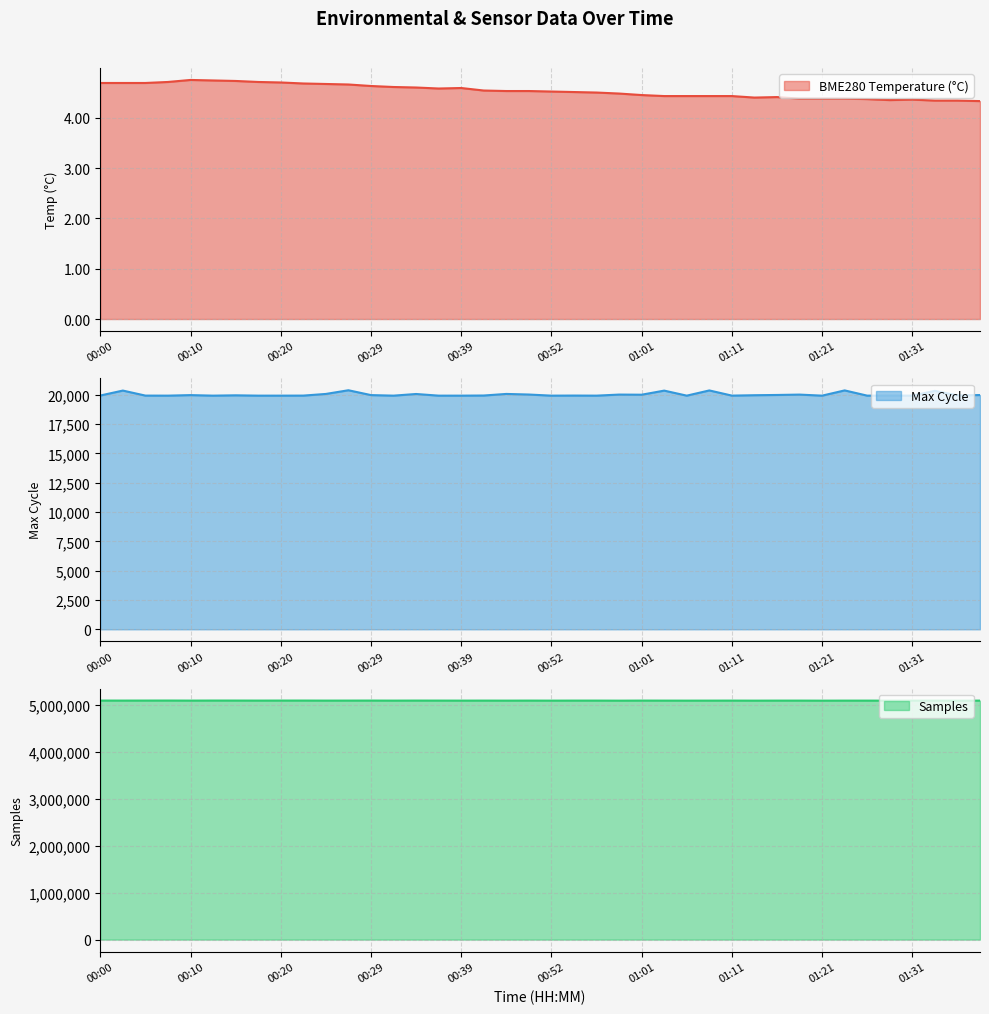

True or false: Samples and Max_cycle intersect in this chart.

False